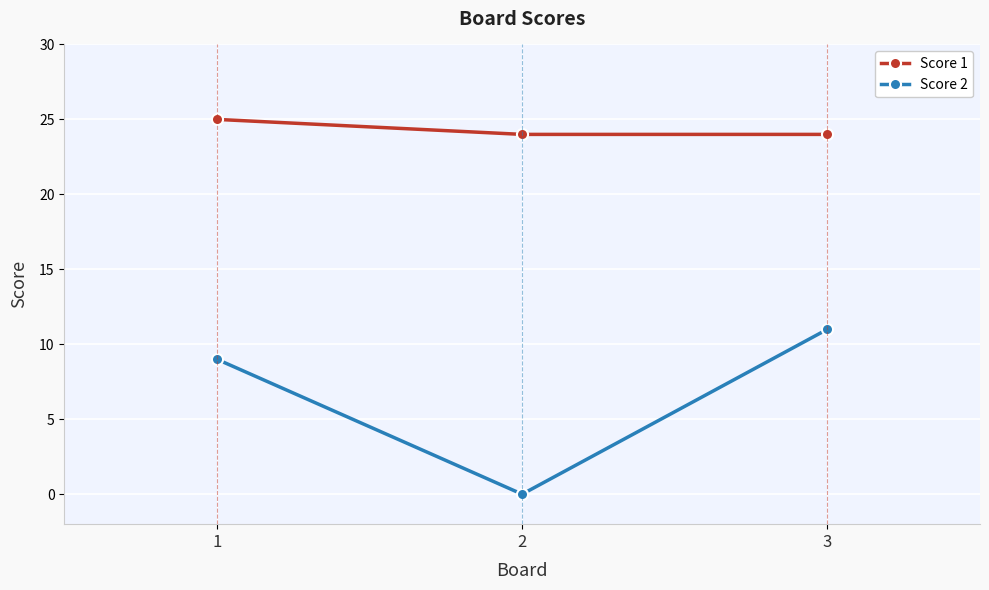

What is the lowest value of the Score 1 series?

24